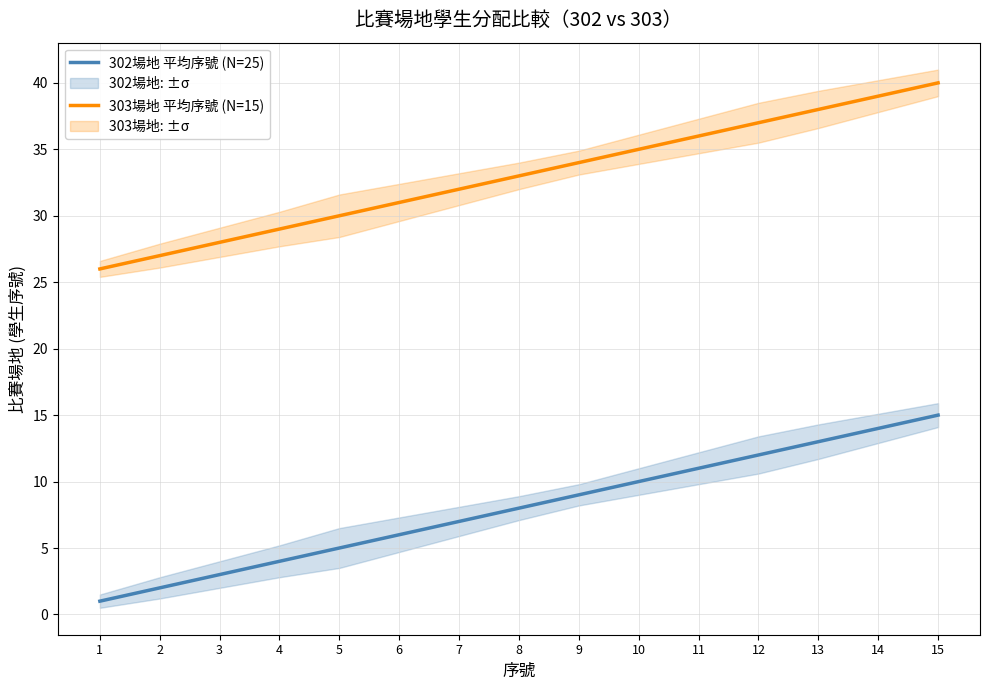

What are all the series names shown in the legend?

302場地 平均序號 (N=25), 303場地 平均序號 (N=15)